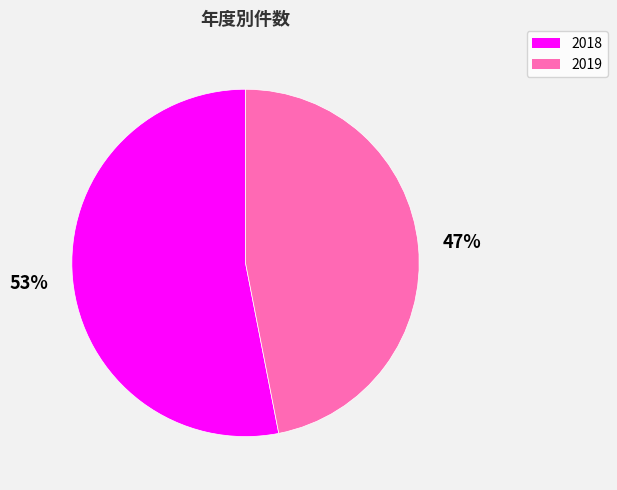

What is the ratio of the value at 2018 to the value at 2019?

1.1